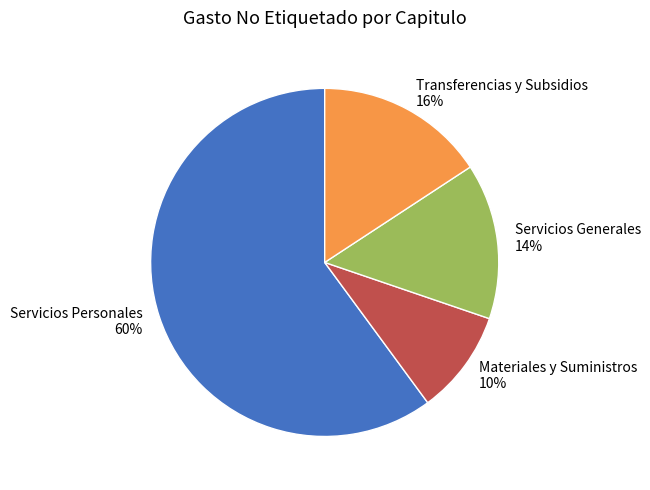

Is the sum of Materiales y Suministros and Servicios Personales greater than half?

Yes